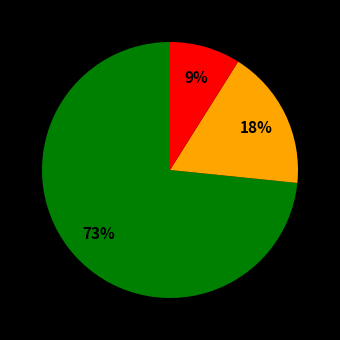

Does any single category account for the majority?

Yes